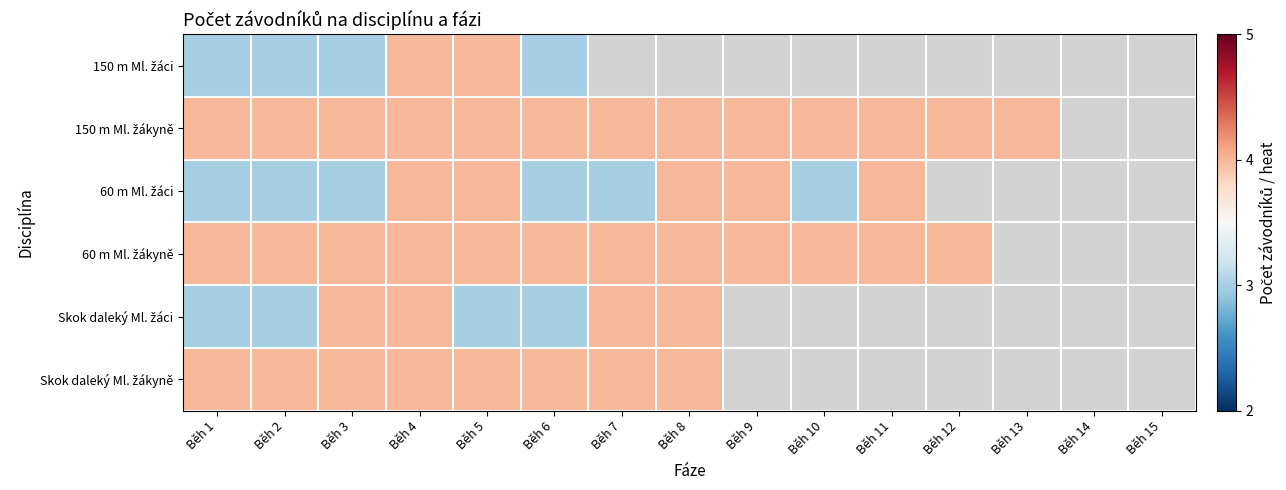

The Skok daleký Ml. žáci series shows 3.0 at Běh 2. True or false?

True